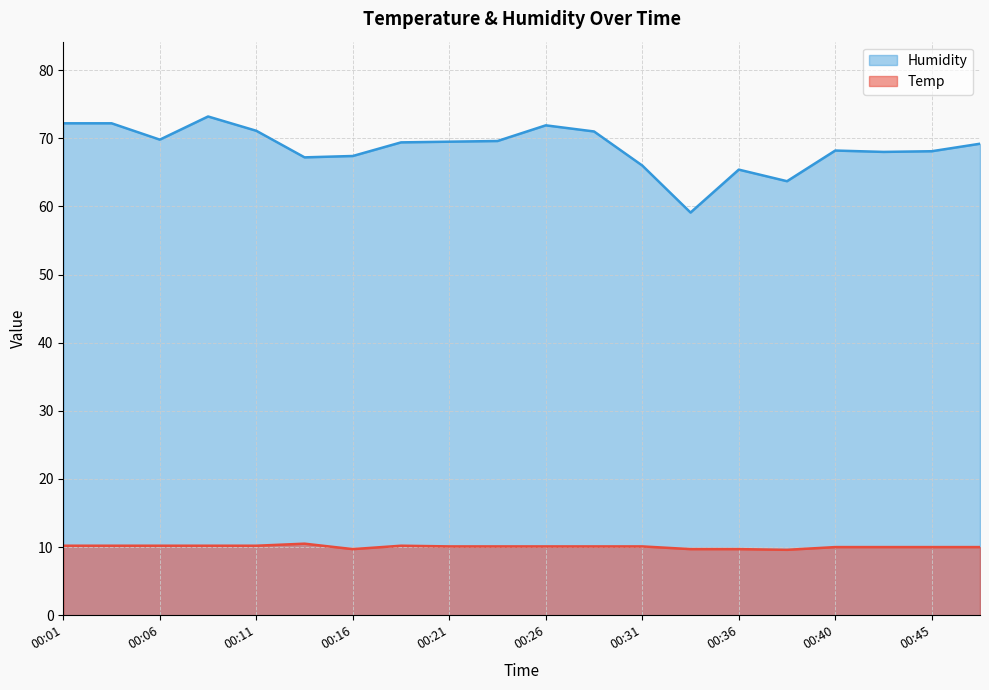

Is the value of Temp at 00:04 greater than the value of Humidity at 00:48?

No